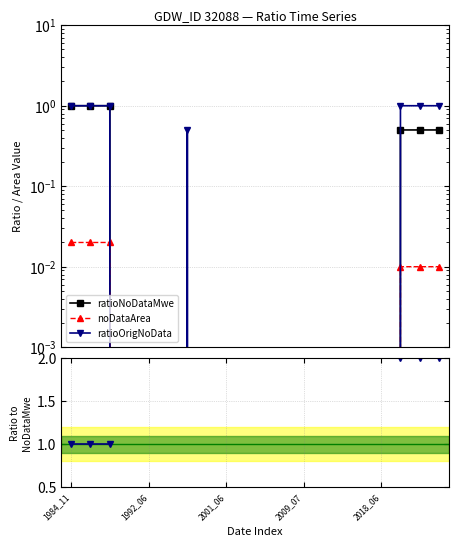

What is the label of the 3rd point from the left?

2001_06